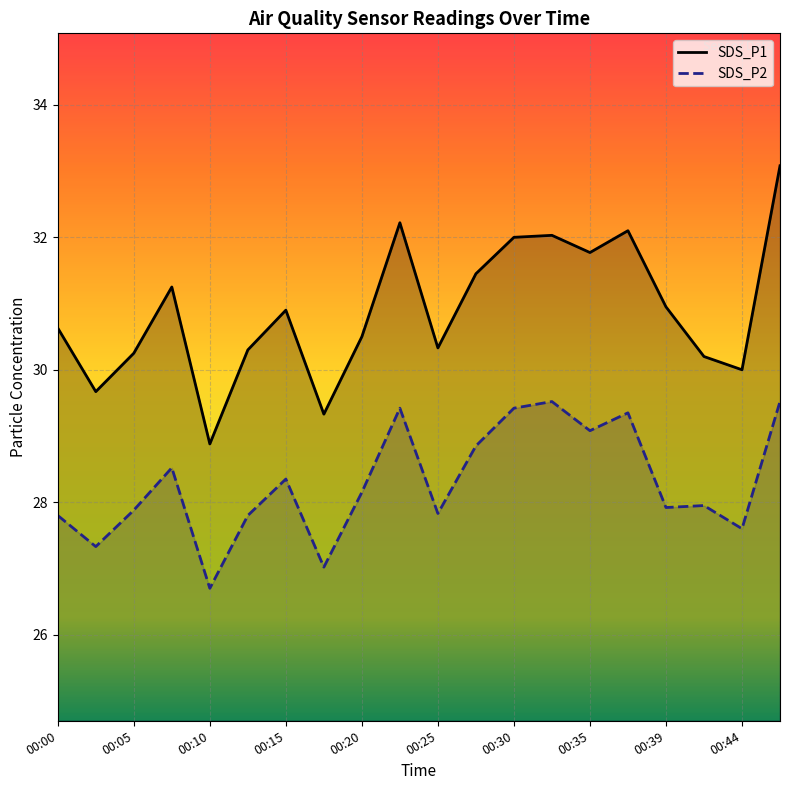

How many lines are shown in the chart?

2